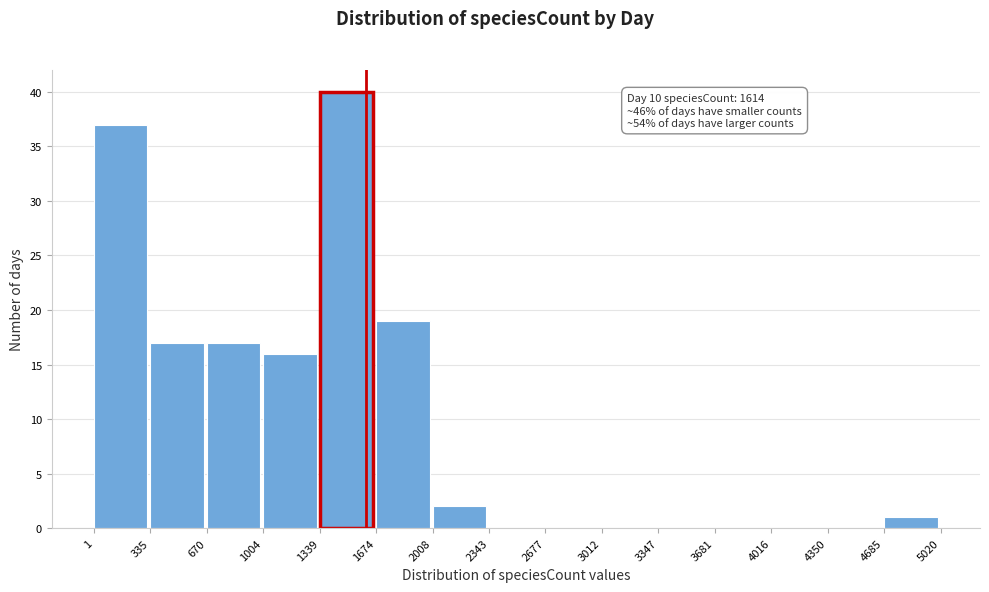

Over which range of the x-axis is the bar tallest?

1339 to 1674